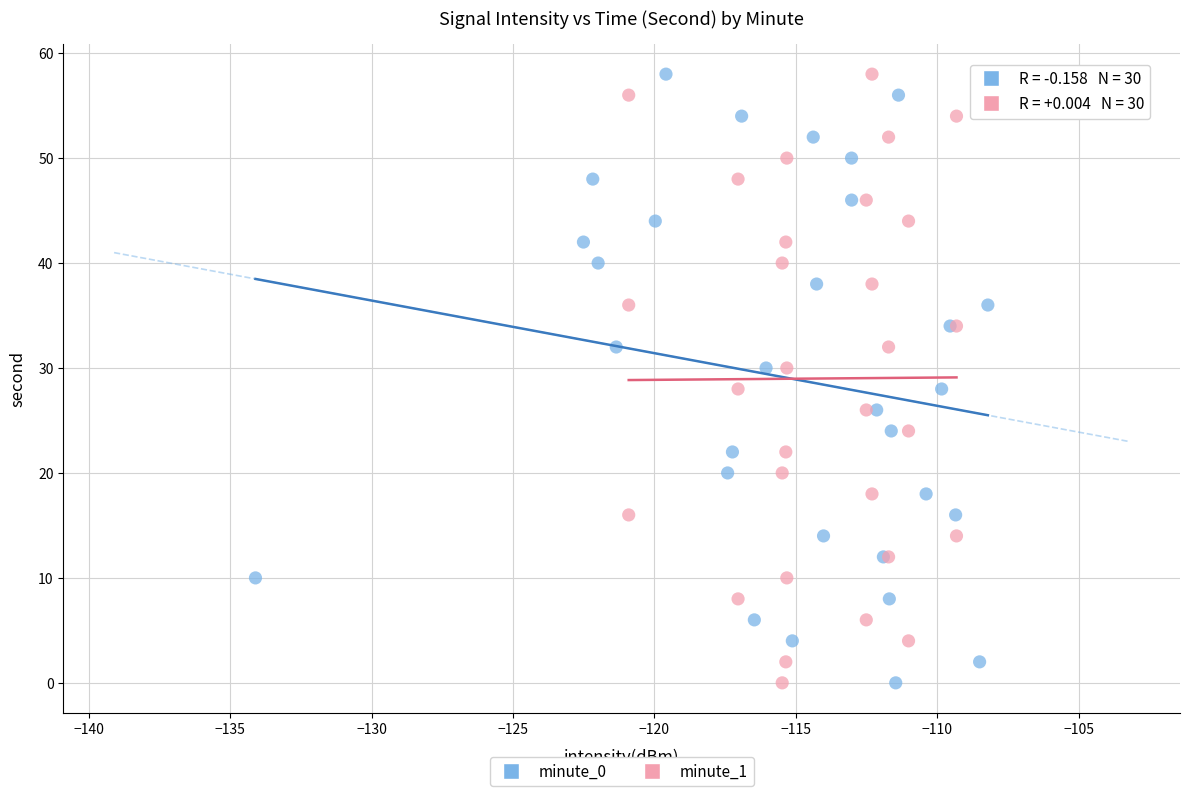

What are all the series names shown in the legend?

minute_0, minute_1